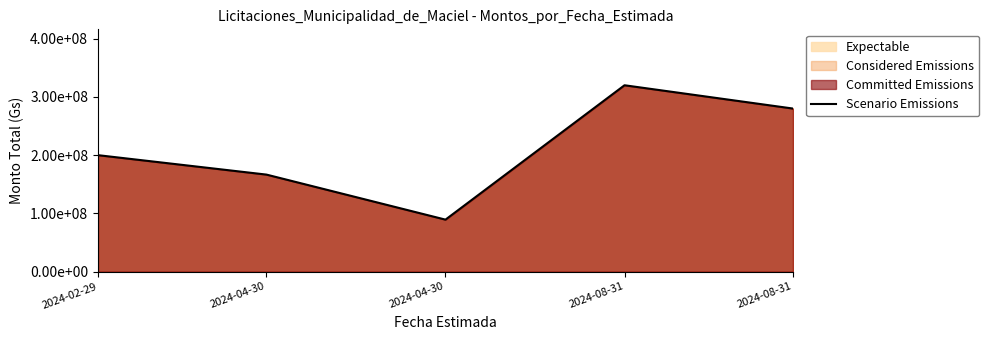

List the labels in order of value, smallest first.

2024-04-30, 2024-04-30, 2024-02-29, 2024-08-31, 2024-08-31